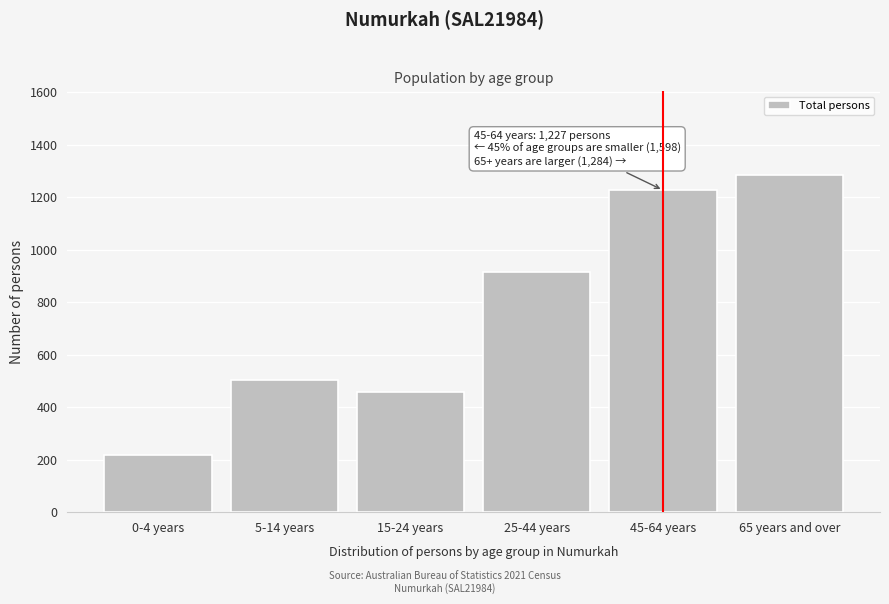

Reading right to left, list all the values displayed in this chart.

1284	1227	917	458	504	216